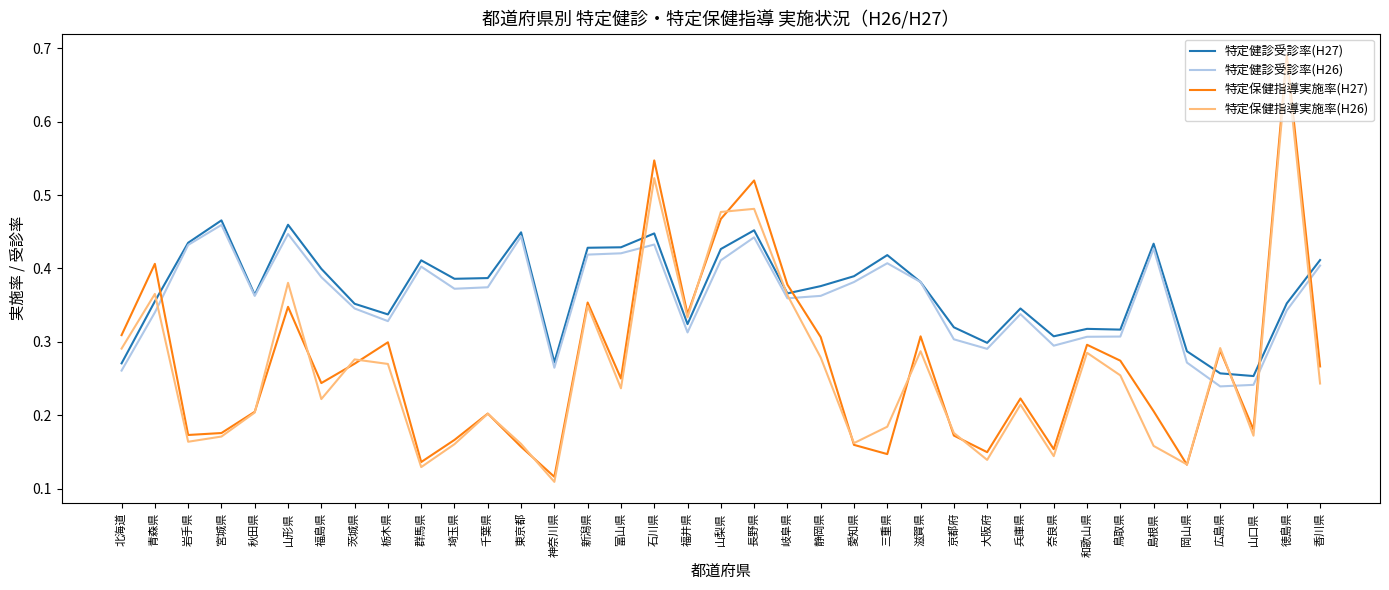

At how many categories does at least one series exceed 0?

37